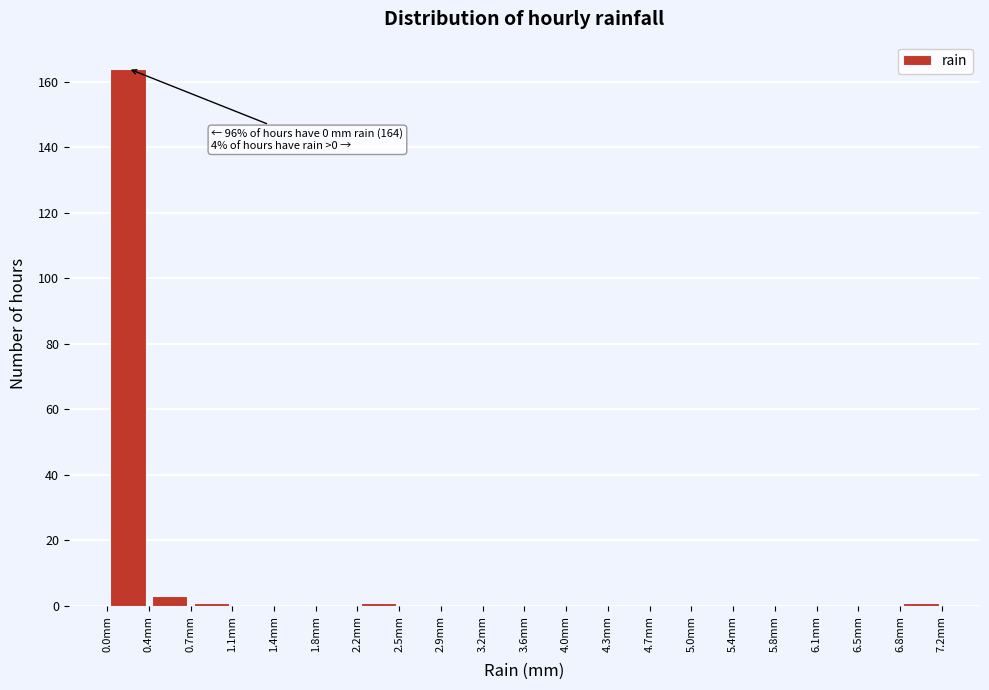

Which range on the x-axis has the tallest bar?

0.00 to 0.36